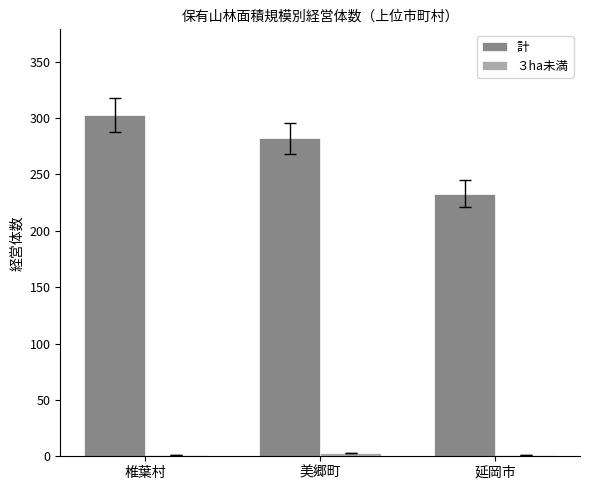

At which category does the chart reach its peak across all series?

椎葉村